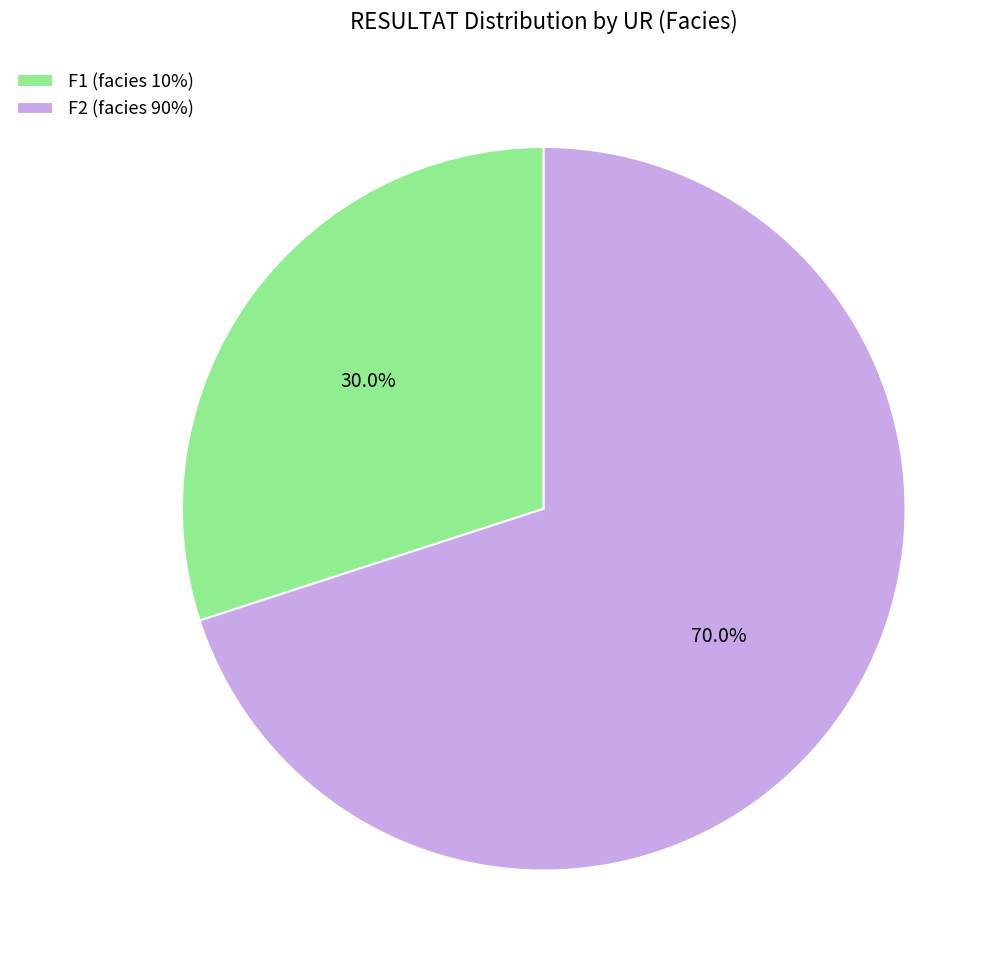

Approximately how many times larger is the value at F2 (facies 90%) compared to F1 (facies 10%)?

2.3